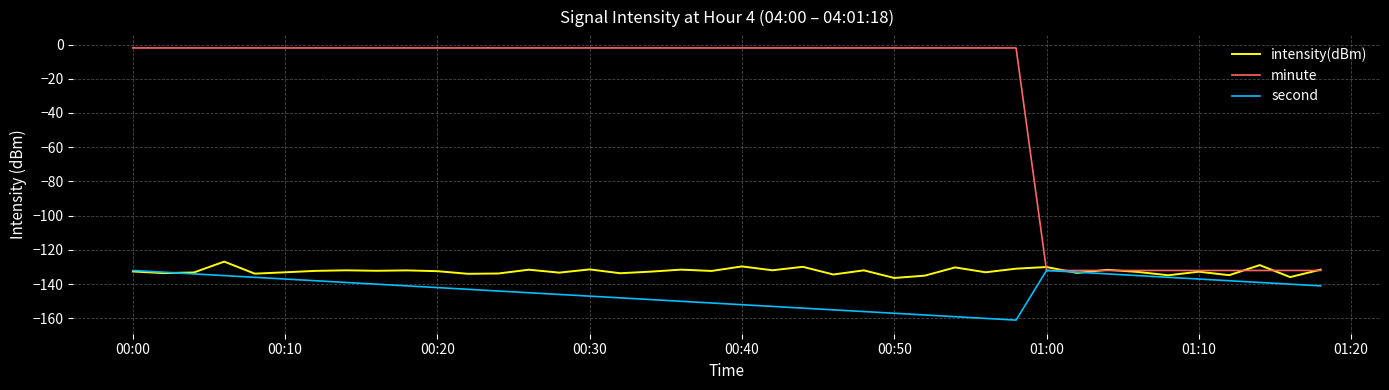

Which series has the largest total across all categories?

minute